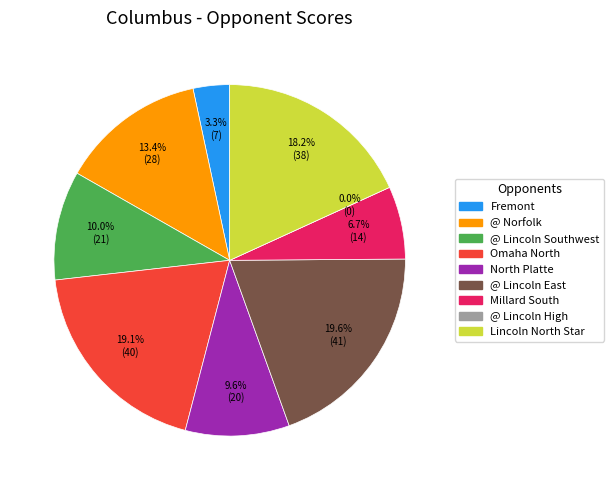

Rank the categories by value from highest to lowest.

@ Lincoln East, Omaha North, Lincoln North Star, @ Norfolk, @ Lincoln Southwest, North Platte, Millard South, Fremont, @ Lincoln High